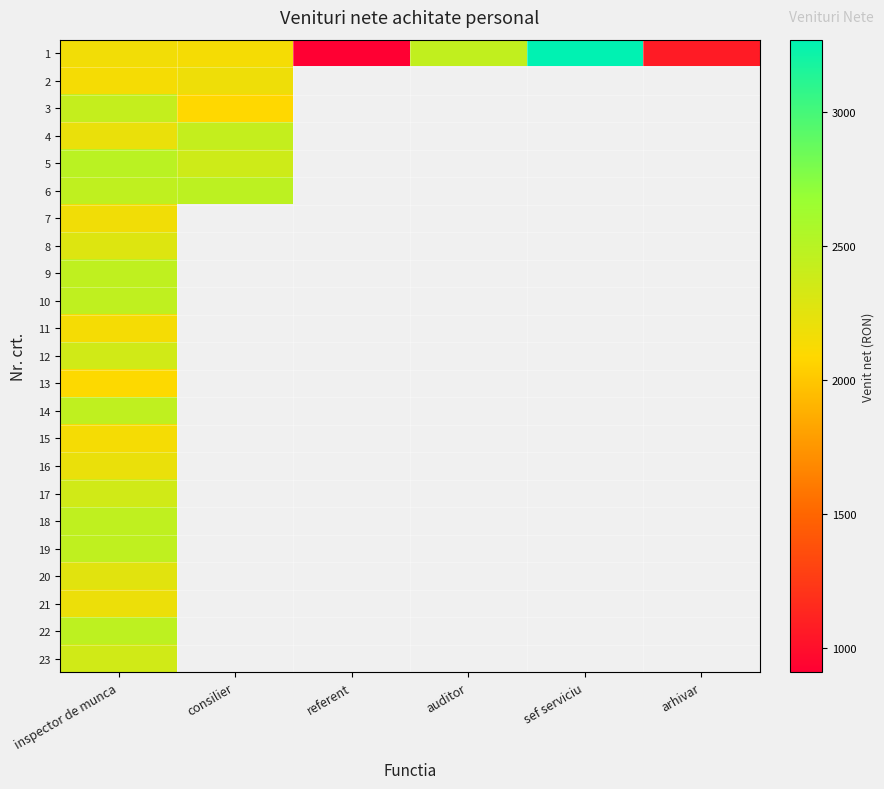

Which category has the highest value in the 2 series?

consilier